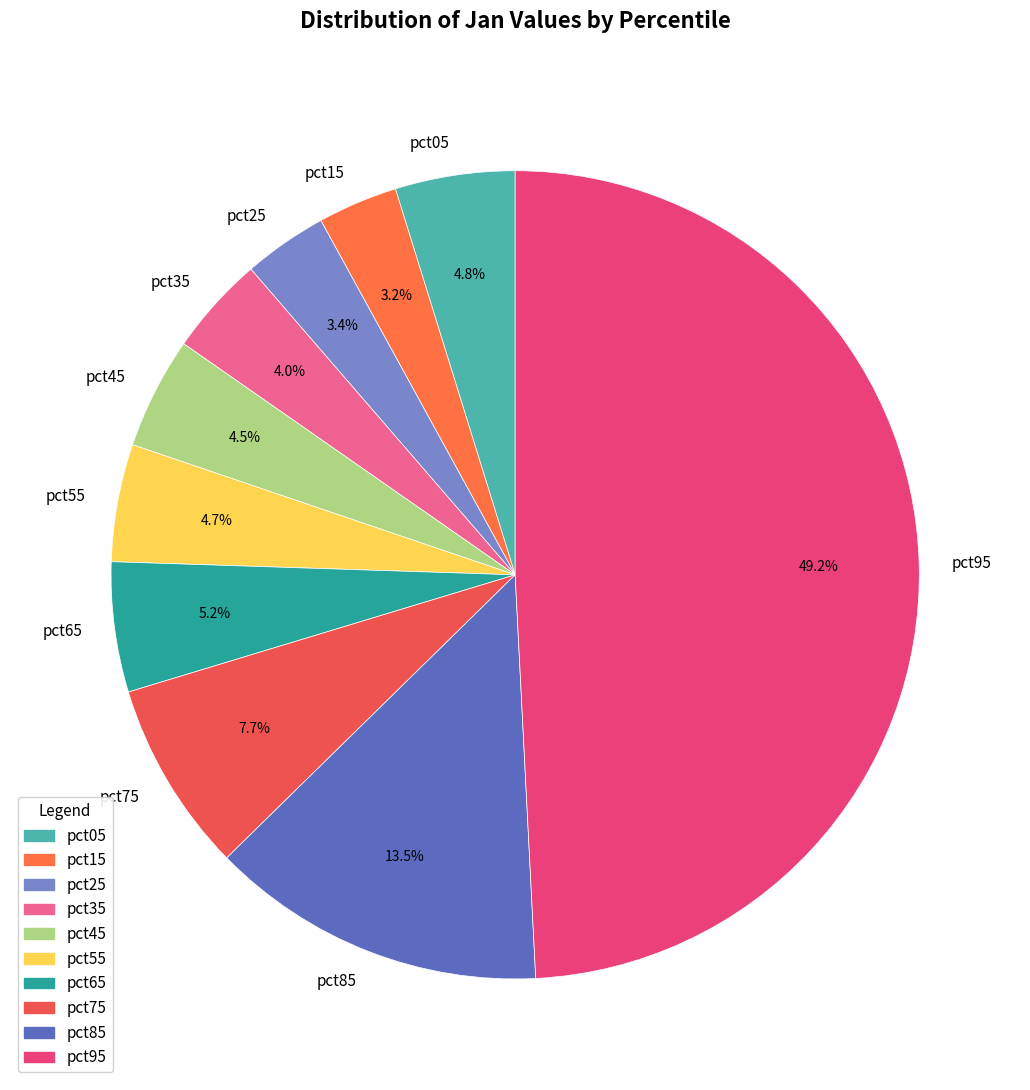

What is the ratio of the value at pct85 to the value at pct95?

0.3